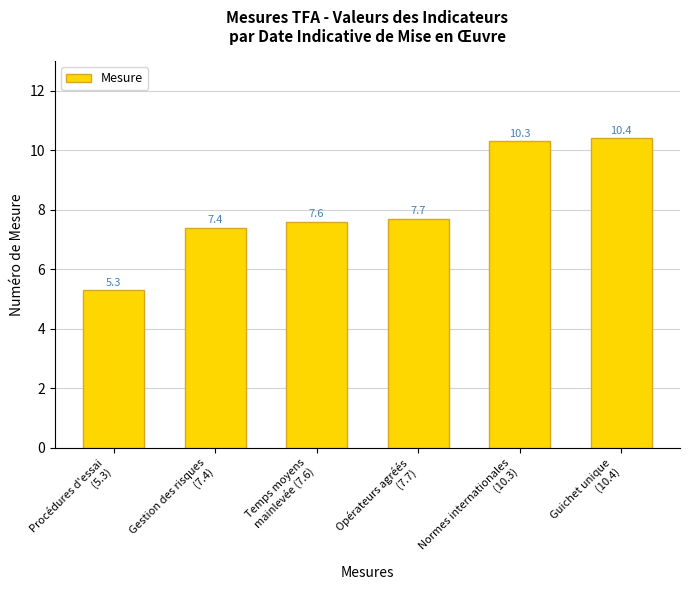

Which label corresponds to the smallest value in the chart?

Procédures d'essai
(5.3)